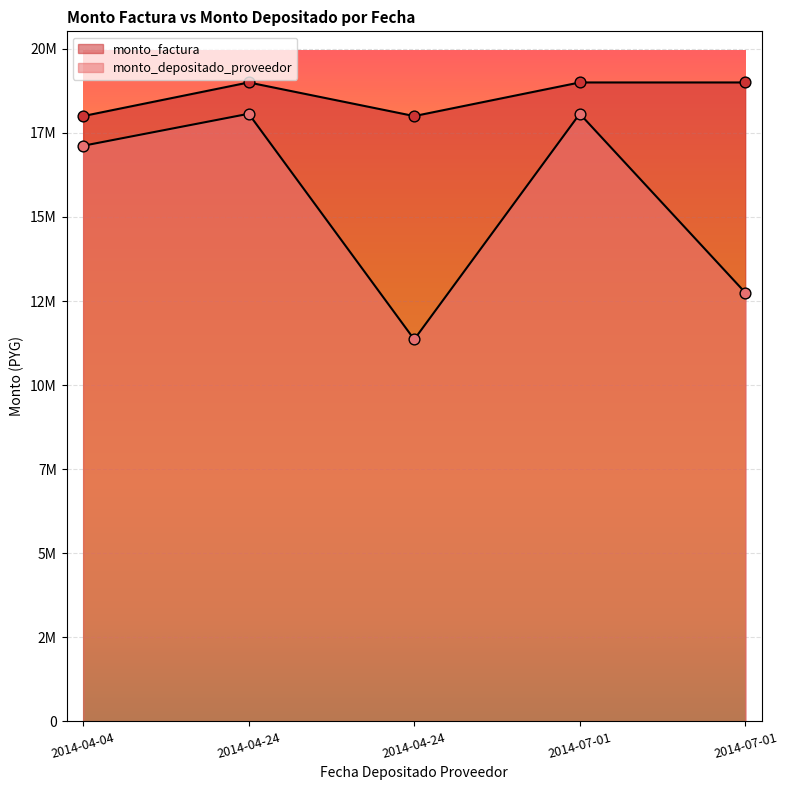

Which series contains the highest Y value?

monto_factura